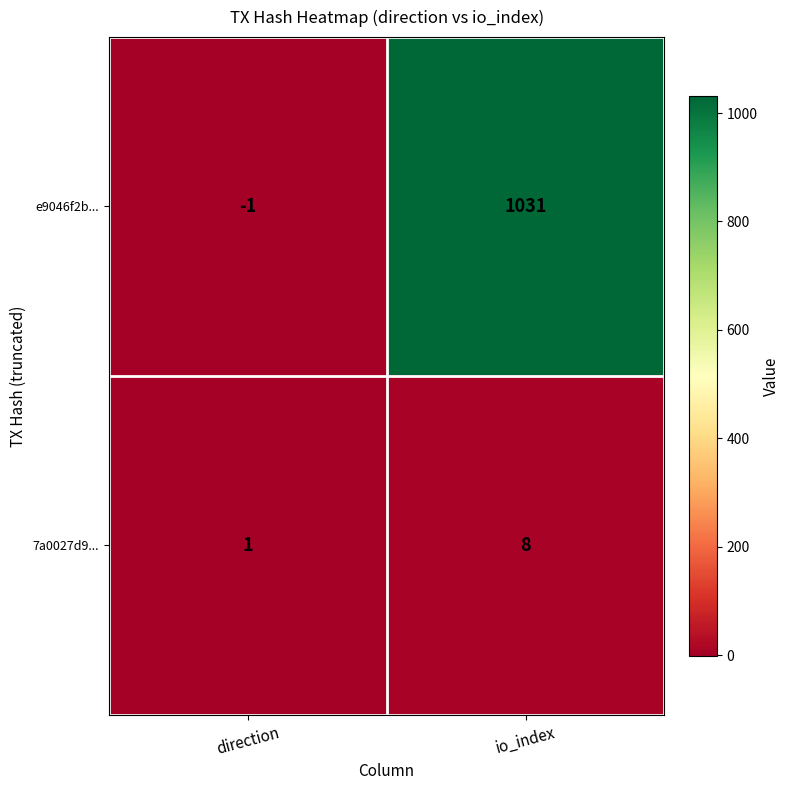

The 7a0027d9... series shows 14 at io_index. True or false?

False